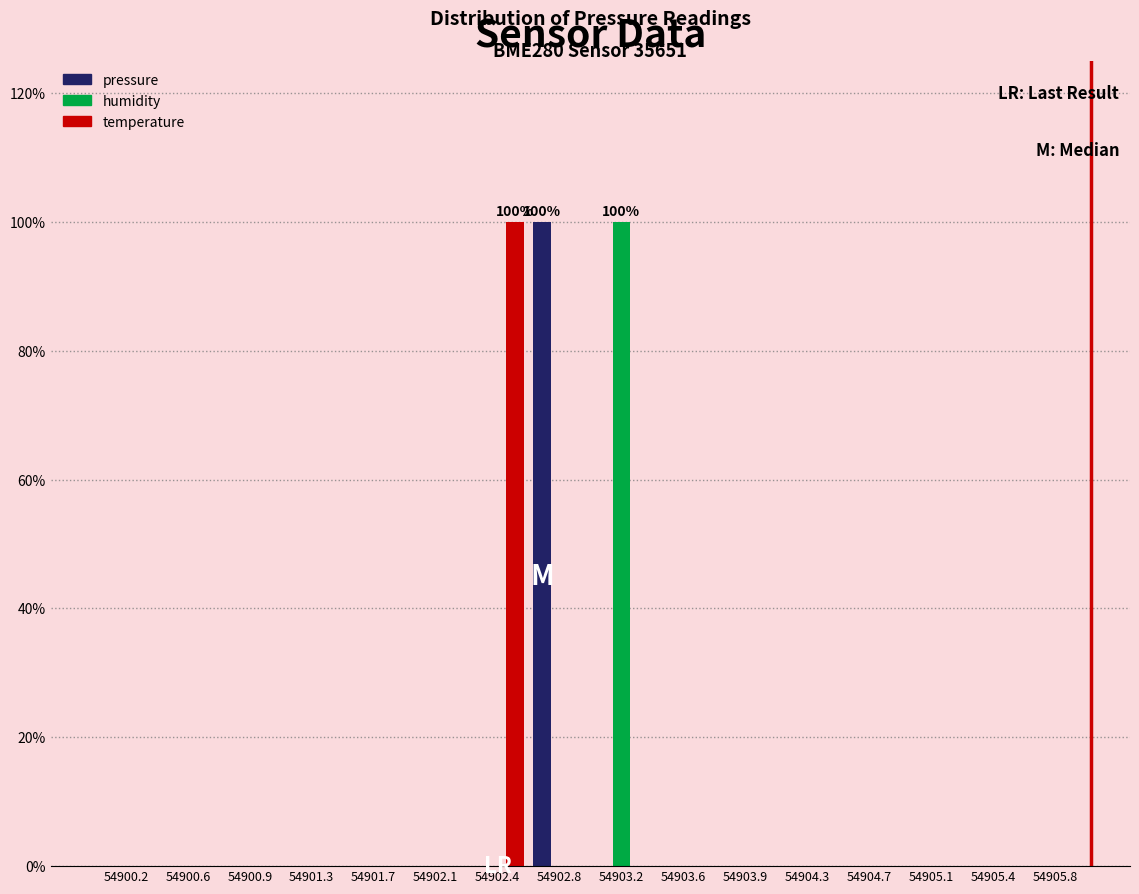

Between 54901.3 and 54902.8, which series saw the biggest shift?

pressure